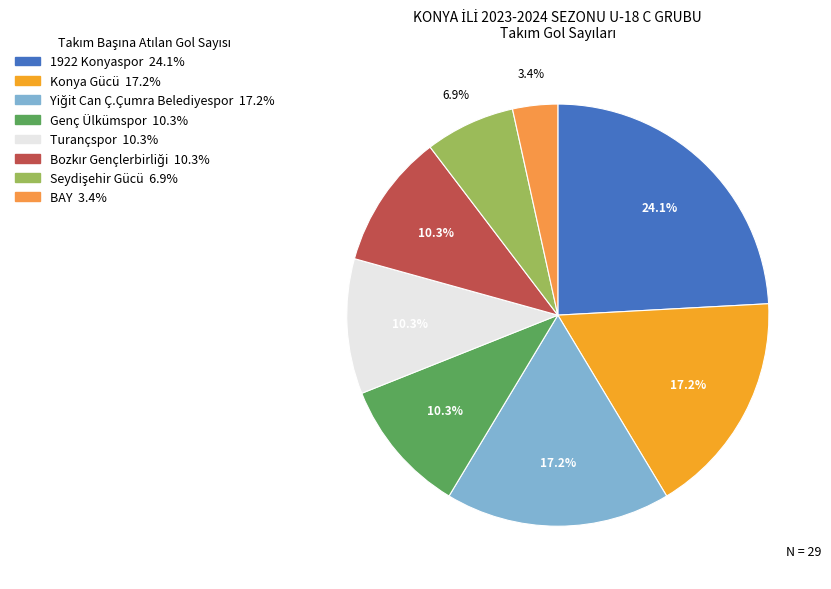

How many segments does this pie chart have?

8